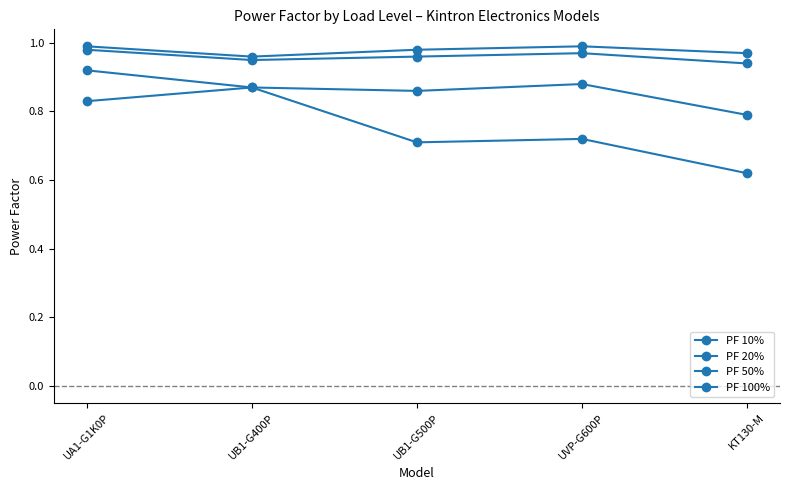

True or false: PF 50% has more than 1 points higher than both neighbors.

False